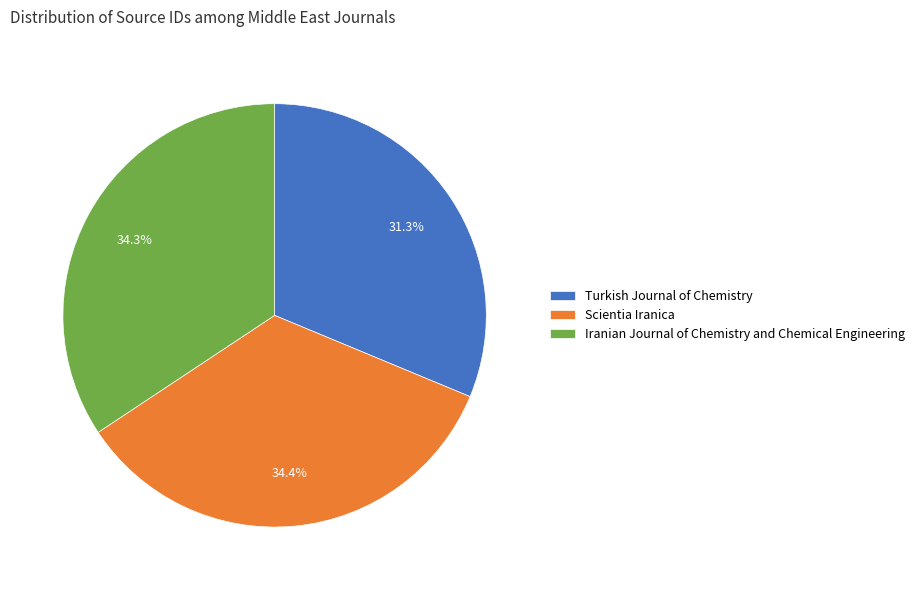

Which slice is the smallest?

Turkish Journal of Chemistry